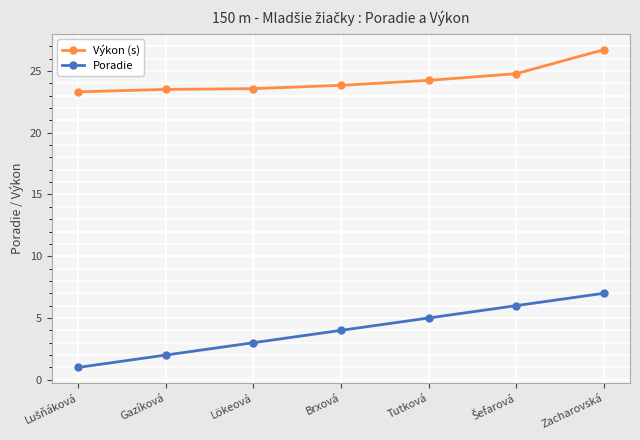

How many data points in Poradie are less than 4?

3